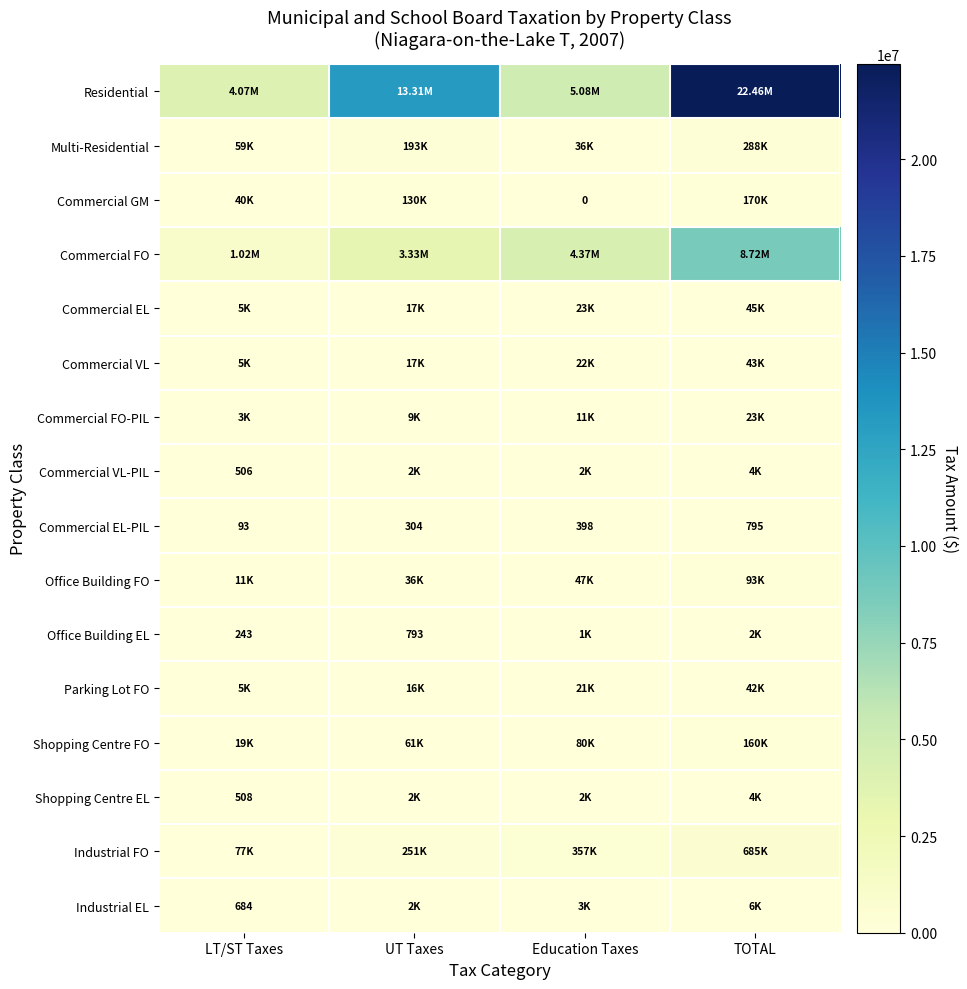

Rank the categories by Commercial VL-PIL value from lowest to highest.

LT/ST Taxes, UT Taxes, Education Taxes, TOTAL